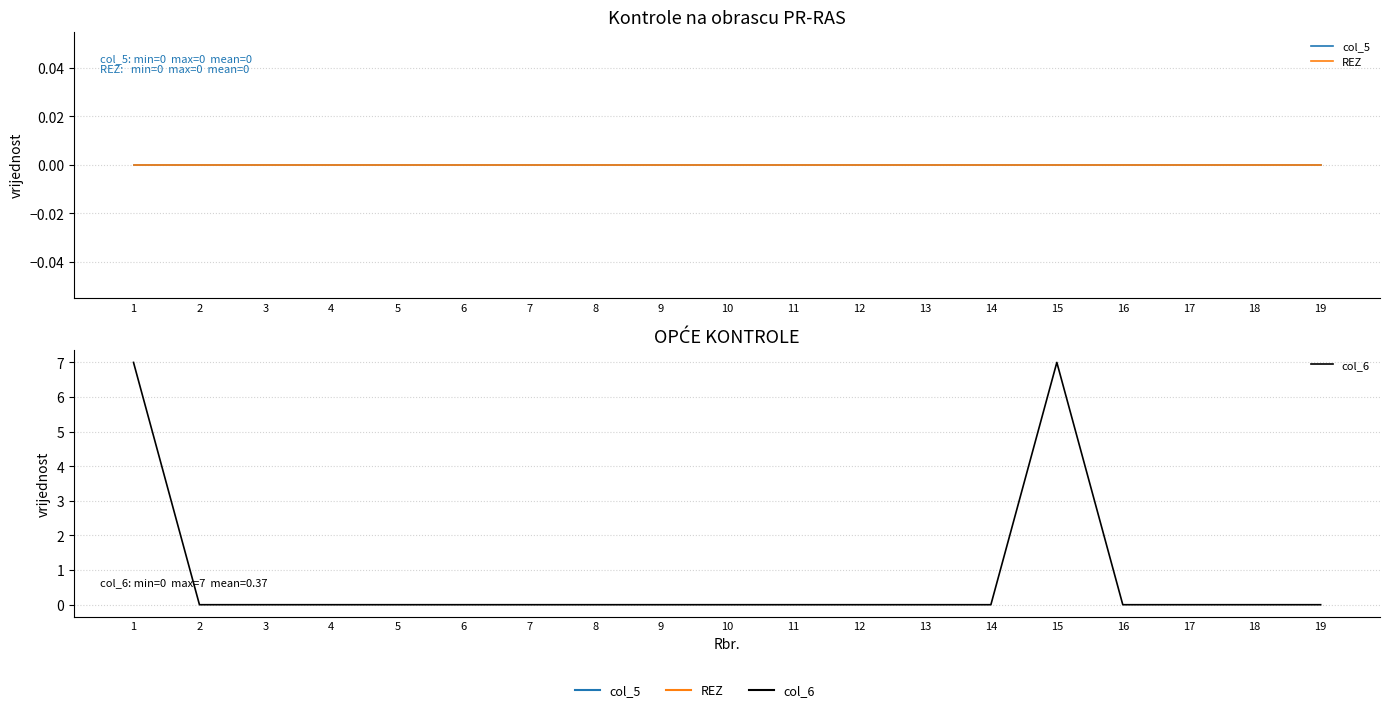

Which series has the largest total across all categories?

col_6